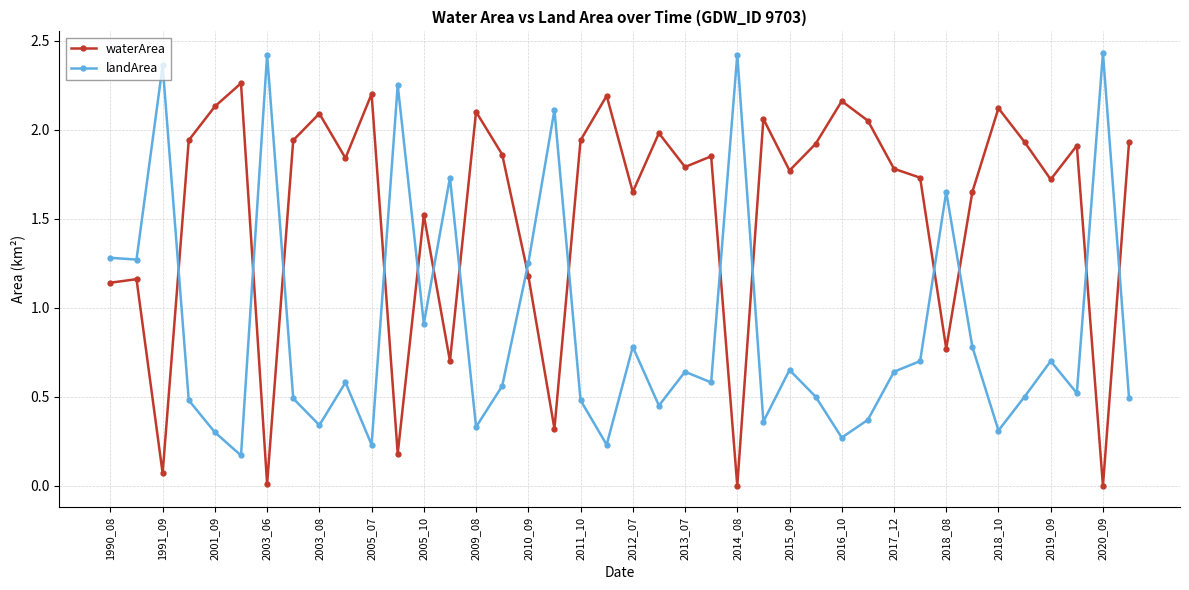

True or false: waterArea and landArea cross at least once.

True